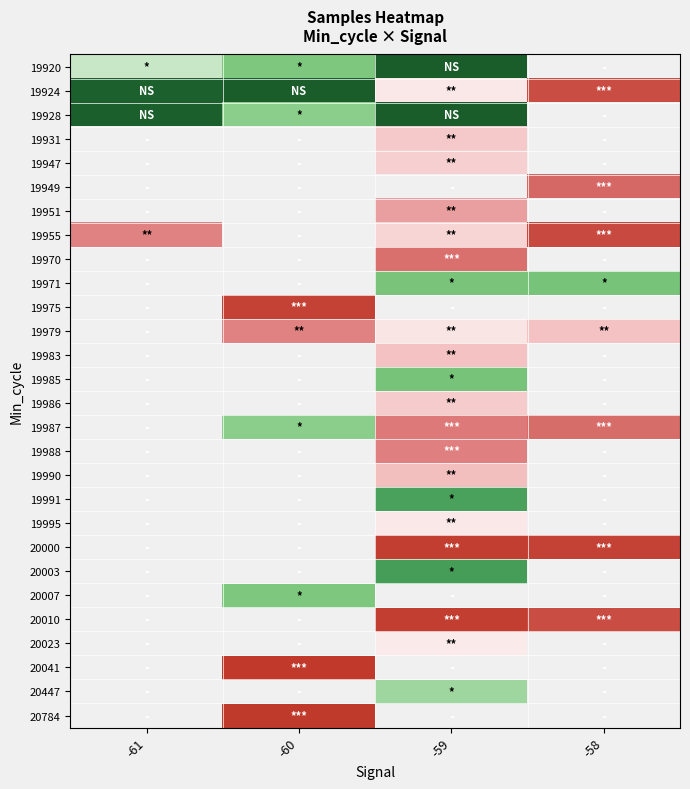

Between -61 and -59, which is larger?

-61